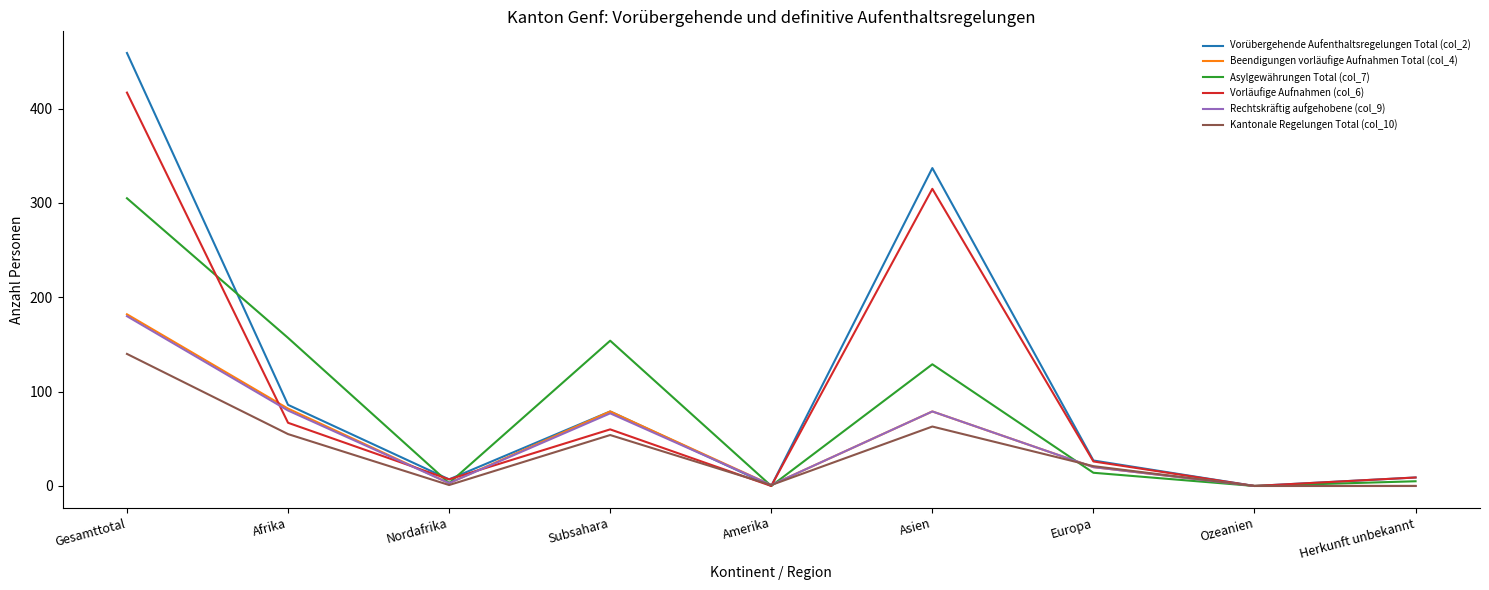

Which series changed the most between Gesamttotal and Asien?

Asylgewährungen Total (col_7)